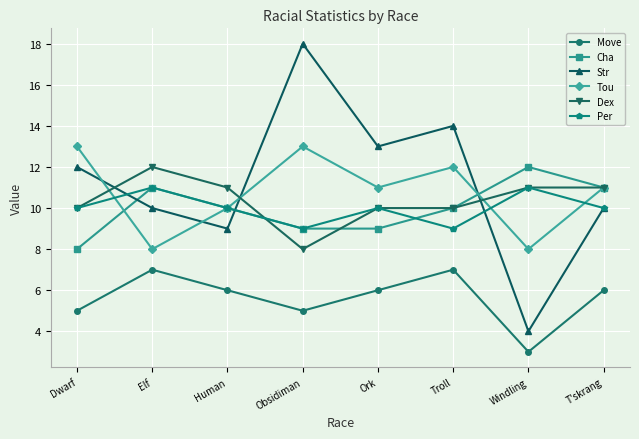

How many lines are shown in the chart?

6